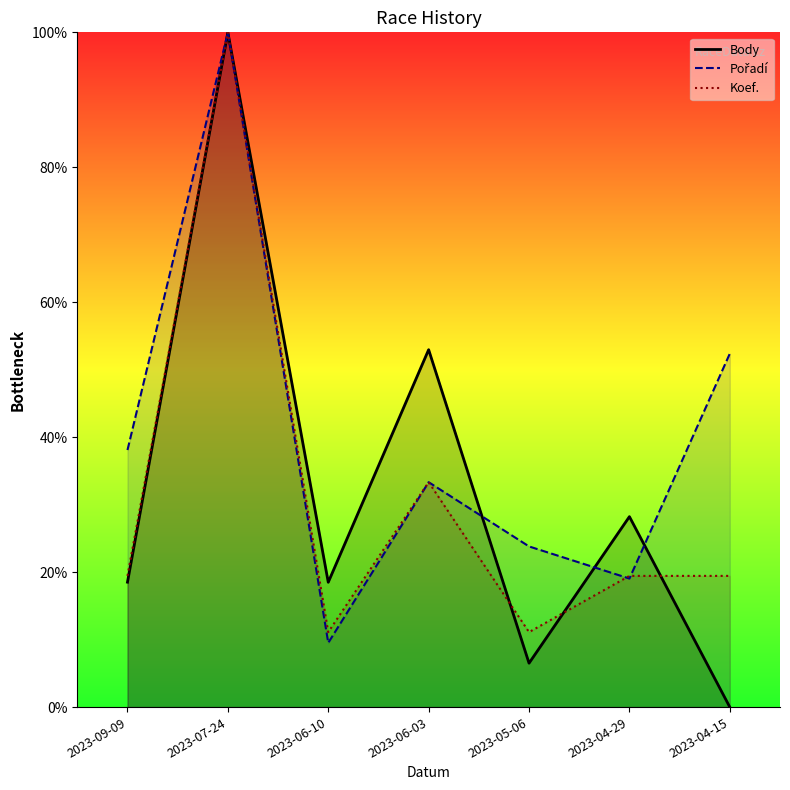

What is the difference between the second highest and minimum values in the Body series?

0.5